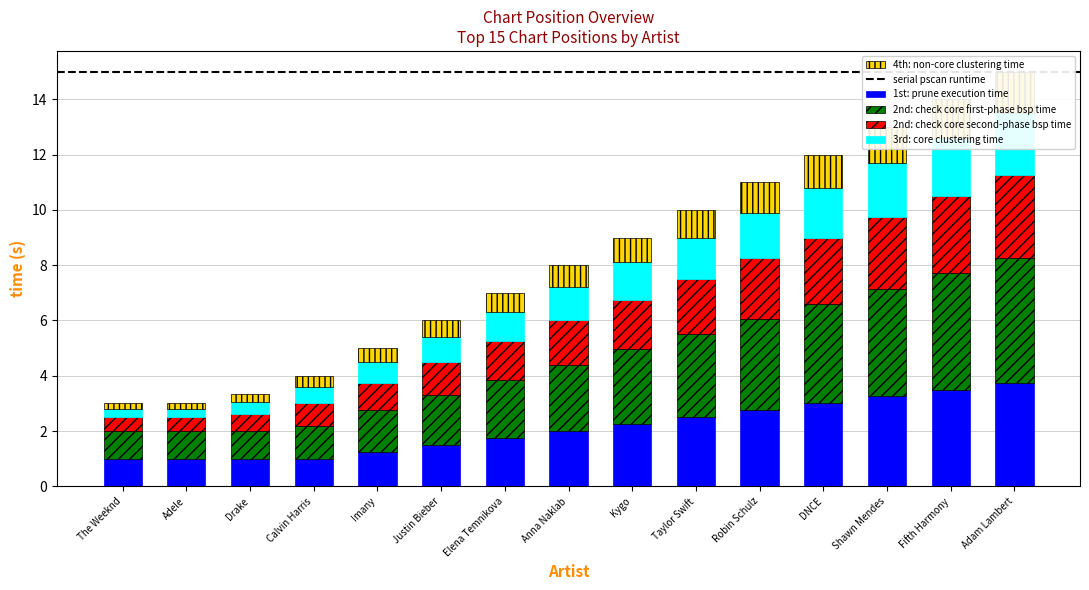

What is the label of the 8th bar from the right?

Anna Naklab